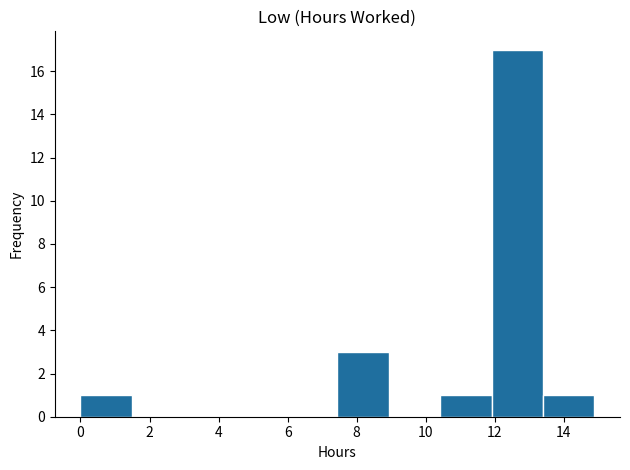

Reading left to right, transcribe this chart: for each bar, give the range it covers on the x-axis and its height. Neither the bar edges nor the heights are printed on the chart, so give them approximately, as read against the axes.

0.0 to 1.4: 1
1.4 to 3.0: 0
3.0 to 4.4: 0
4.4 to 6.0: 0
6.0 to 7.4: 0
7.4 to 9.0: 3
9.0 to 10.4: 0
10.4 to 12.0: 1
12.0 to 13.4: 17
13.4 to 14.8: 1